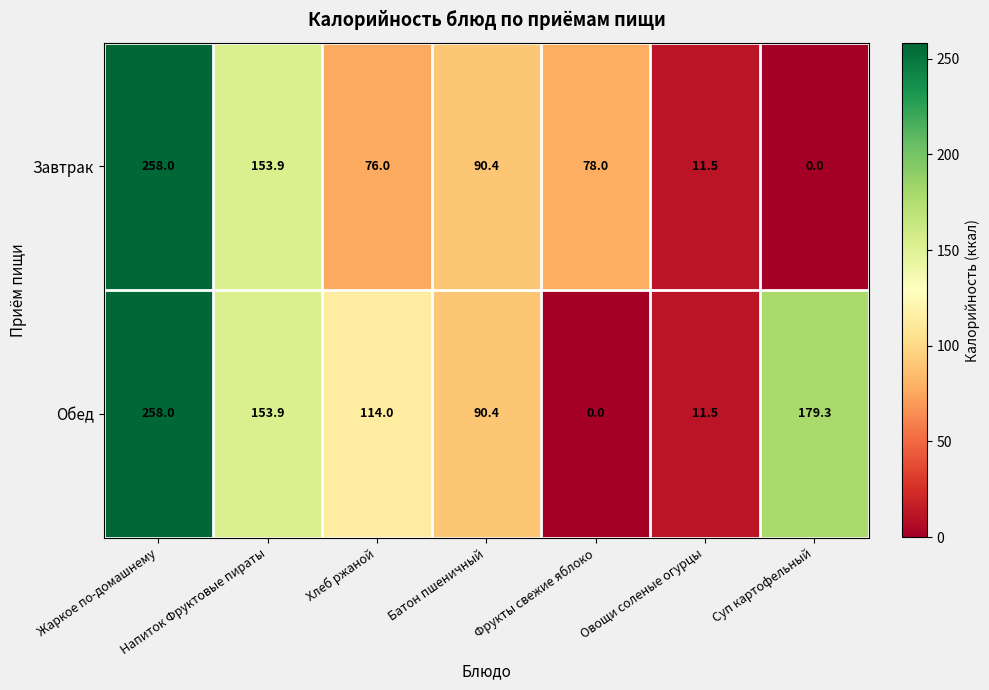

Between Фрукты свежие яблоко and Овощи соленые огурцы, which series saw the biggest shift?

Завтрак